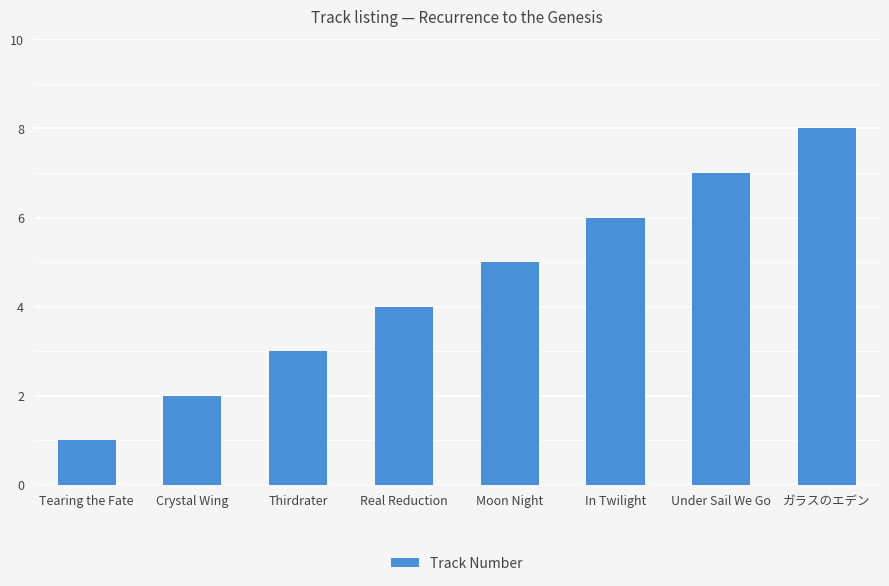

List the labels in order of value, smallest first.

Tearing the Fate, Crystal Wing, Thirdrater, Real Reduction, Moon Night, In Twilight, Under Sail We Go, ガラスのエデン